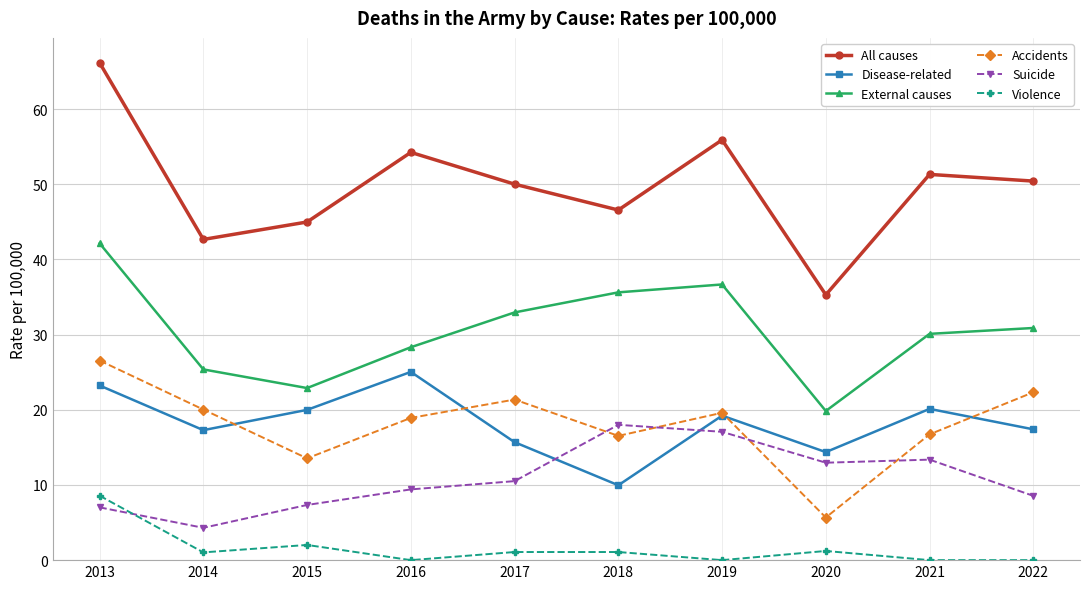

At 2016, list the series in order from smallest to largest.

Violence, Suicide, Accidents, Disease-related, External causes, All causes